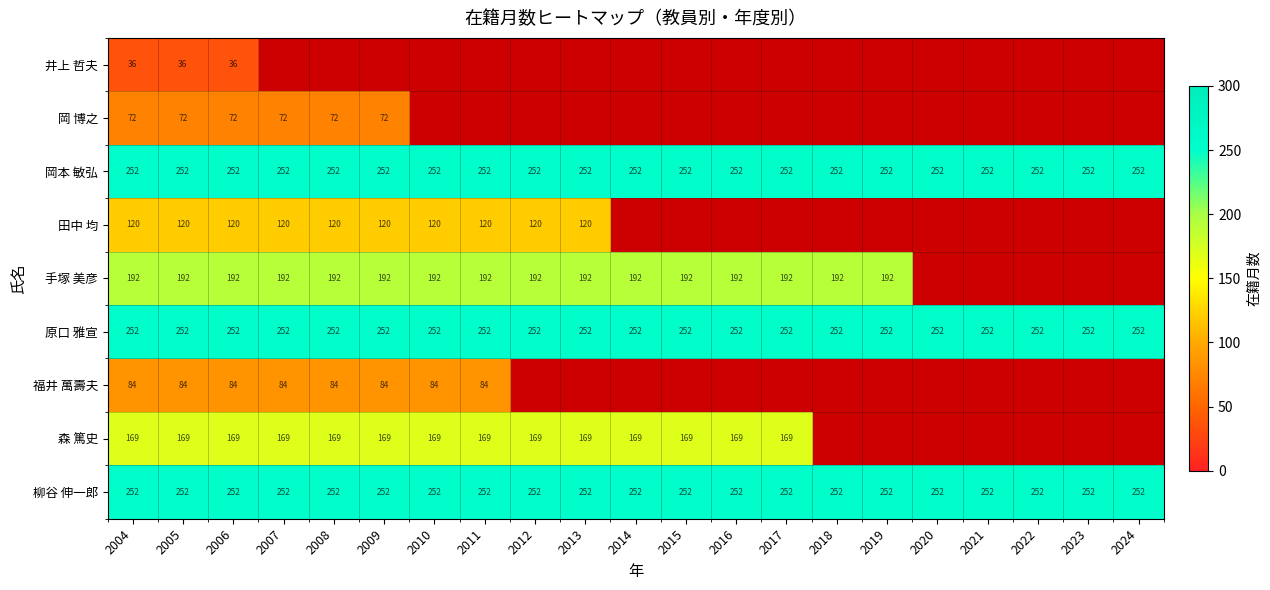

What is the maximum value for 岡本 敏弘?

252